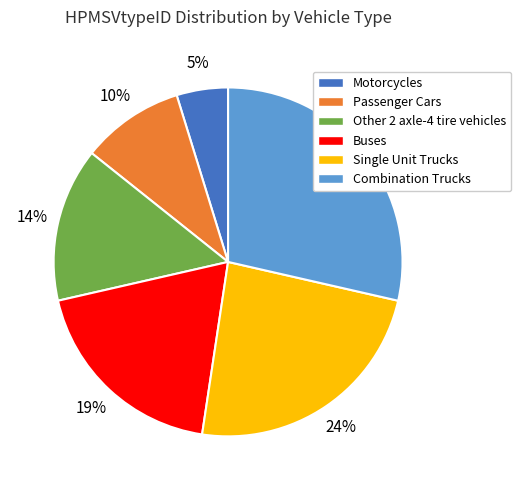

Which has a higher value, Passenger Cars or Single Unit Trucks?

Single Unit Trucks